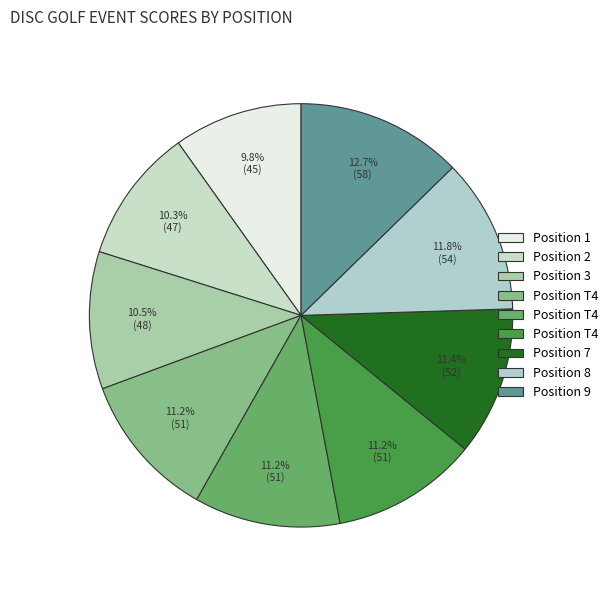

Does any single category account for the majority?

No